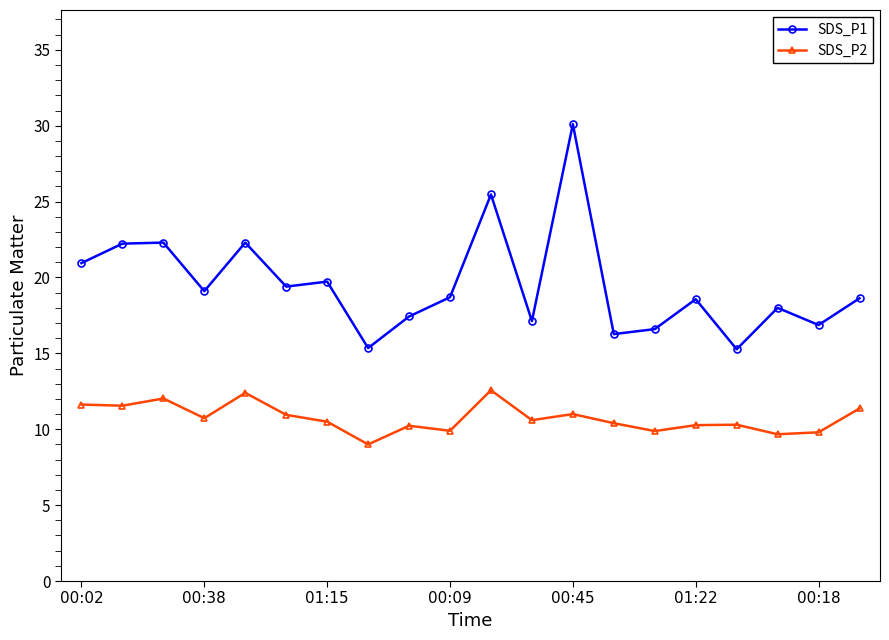

Rank the series by their maximum value, from highest to lowest.

SDS_P1, SDS_P2